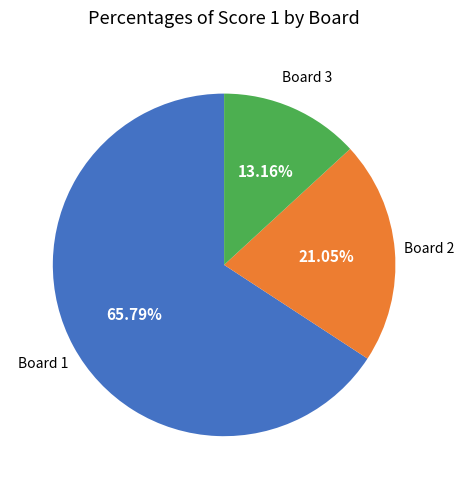

Combined, what portion of the pie is Board 2 and Board 1?

86.8%